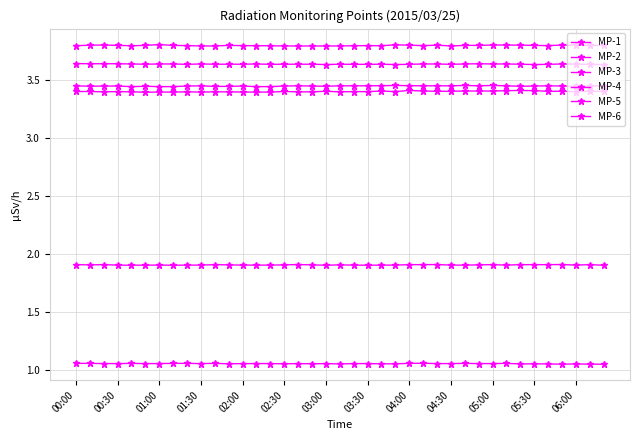

At which category is the sum across all series the highest?

04:00